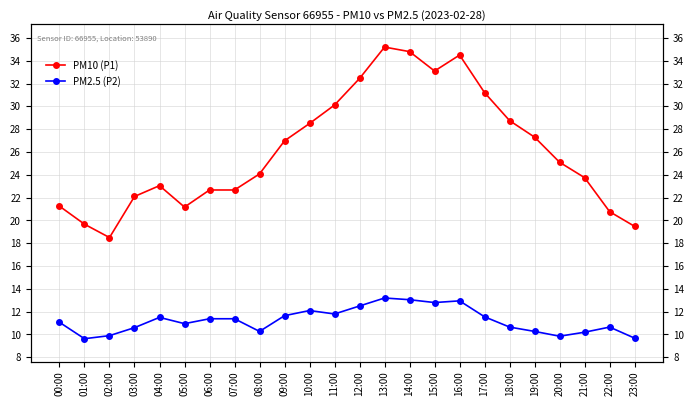

True or false: PM2.5 (P2) and PM10 (P1) intersect in this chart.

False